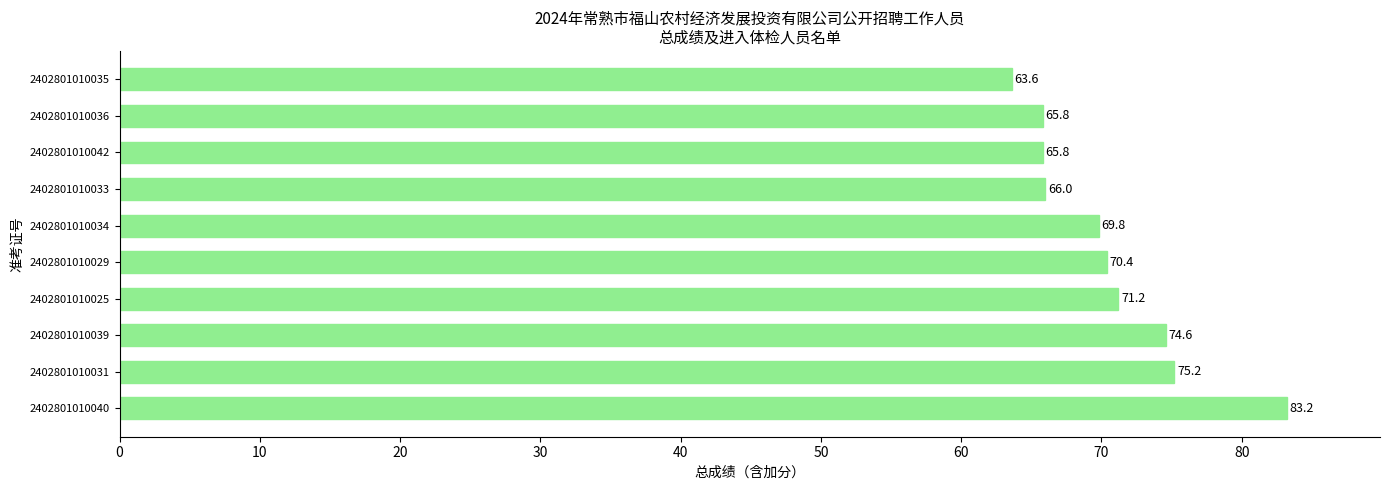

What is the change in value from 2402801010031 to 2402801010036?

-9.4